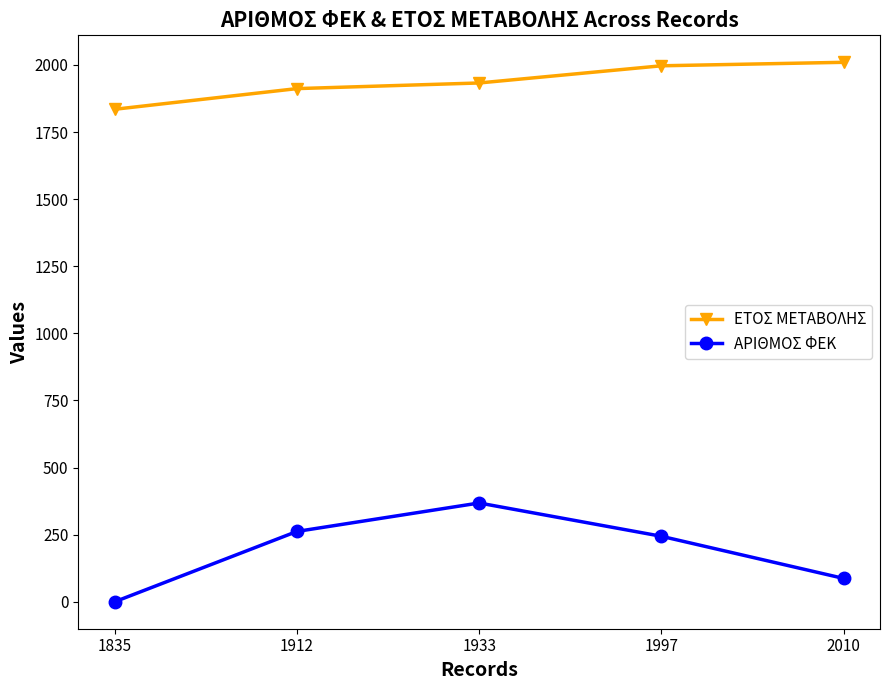

Reading left to right, extract all data points from this chart.

ΕΤΟΣ ΜΕΤΑΒΟΛΗΣ: 1835	1912	1933	1997	2010
ΑΡΙΘΜΟΣ ΦΕΚ: 0	262	368	244	87